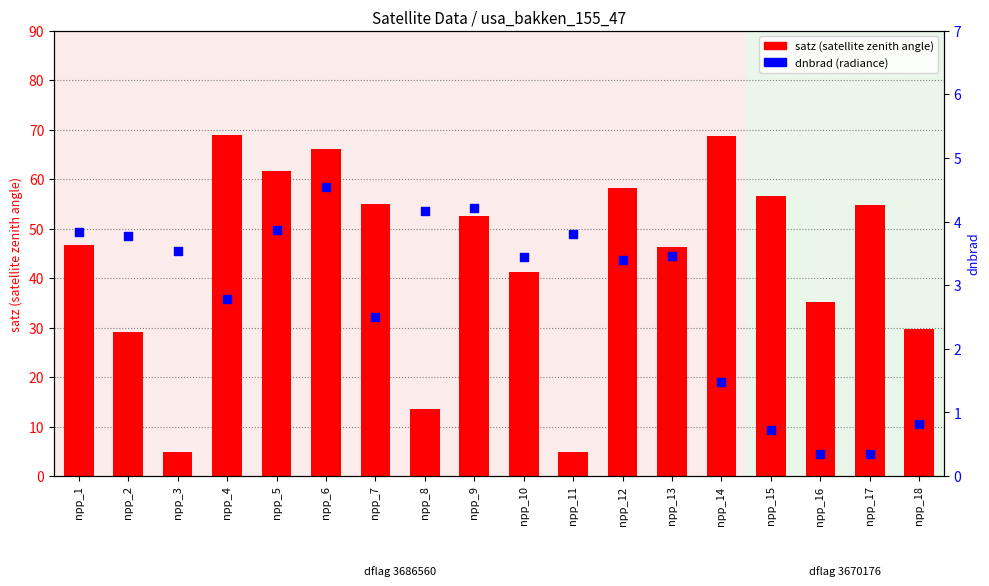

Is the value of satz at npp_5 greater than the value of dnbrad at npp_10?

Yes